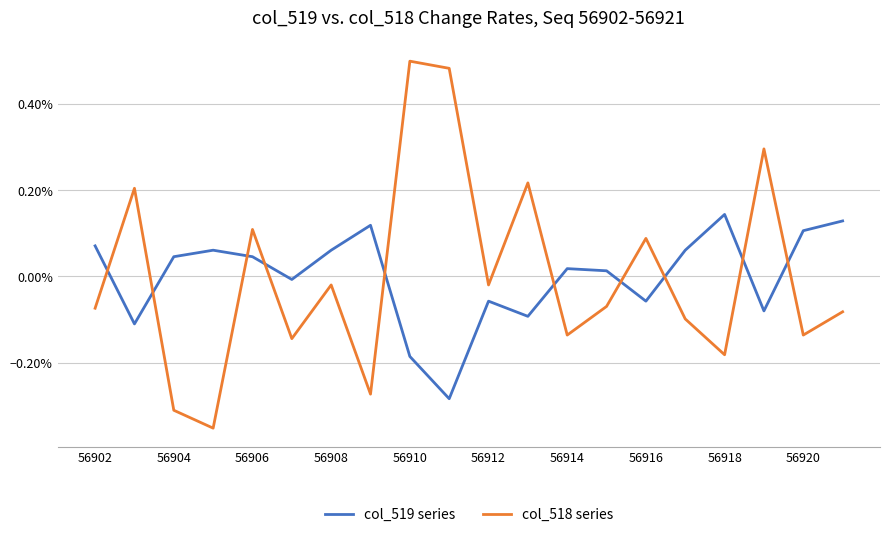

Does the chart display data point markers on the line(s)?

No